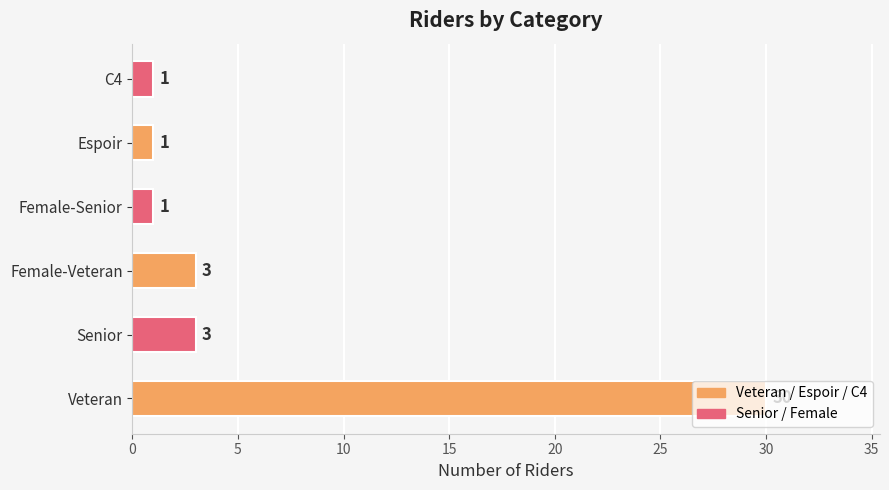

What is the difference between the second highest and second lowest values?

2